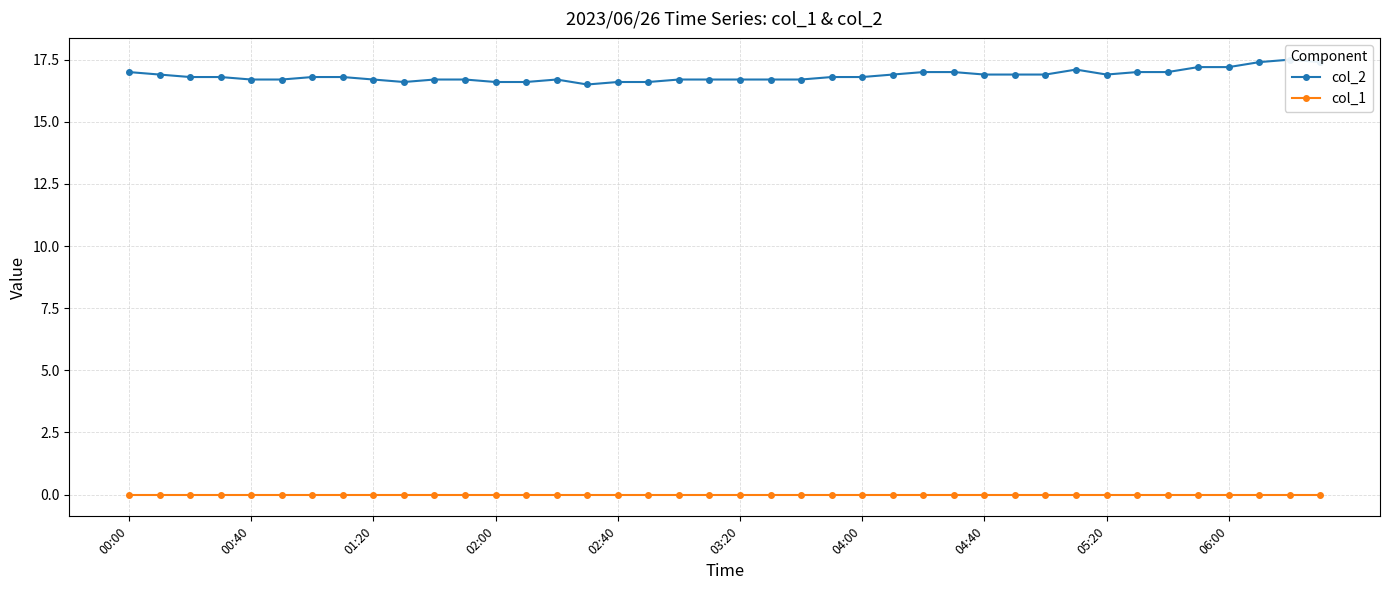

What position from the left is 13?

14